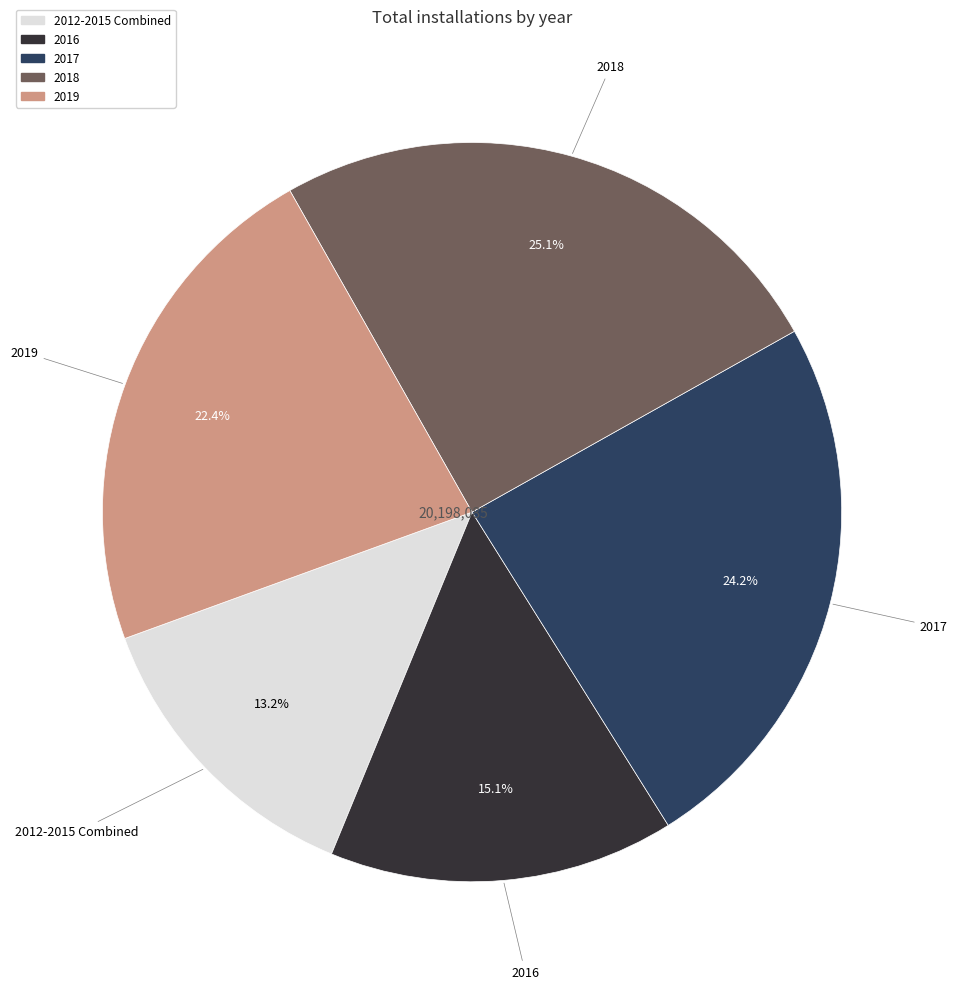

Is there a majority slice in this chart?

No